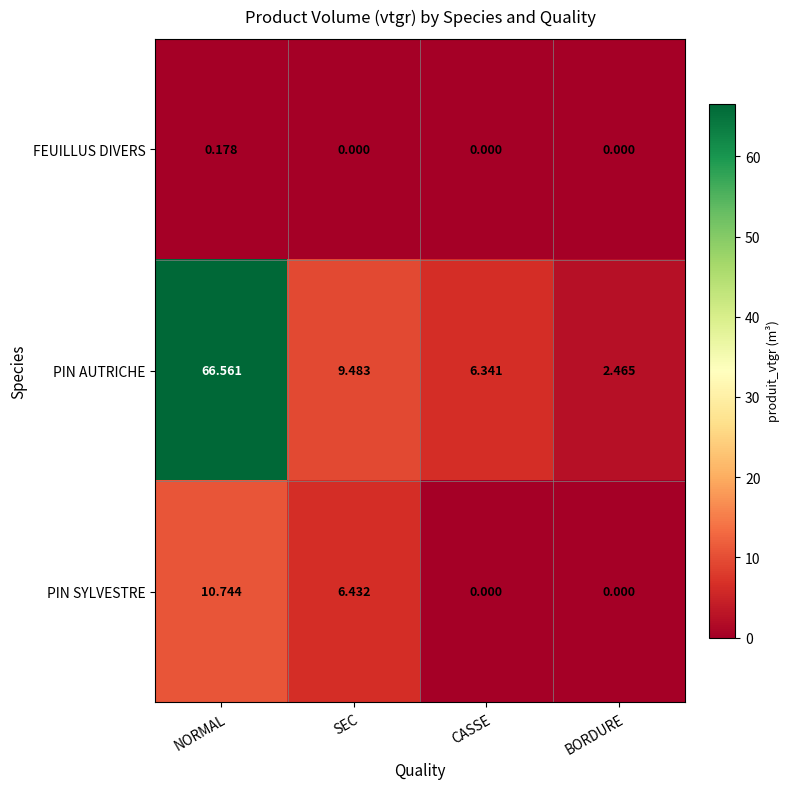

Between NORMAL and BORDURE, which series saw the biggest shift?

PIN AUTRICHE